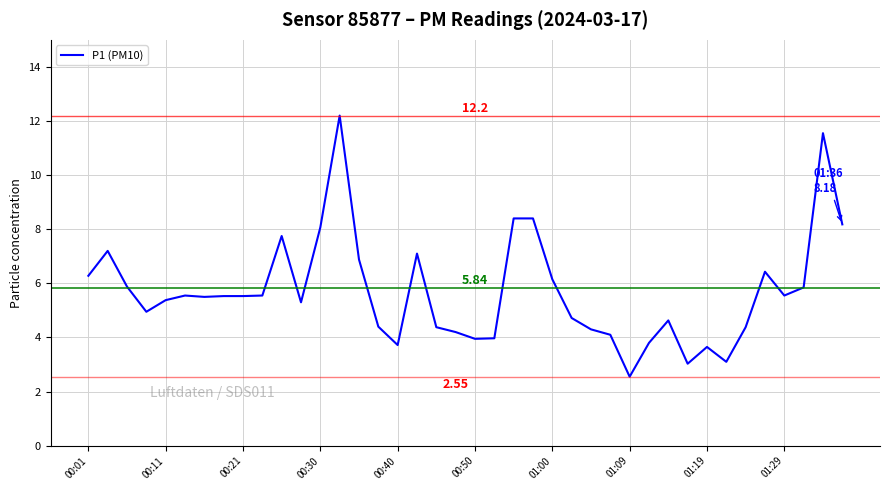

What is the difference between the values at 00:50 and 00:30?

4.1